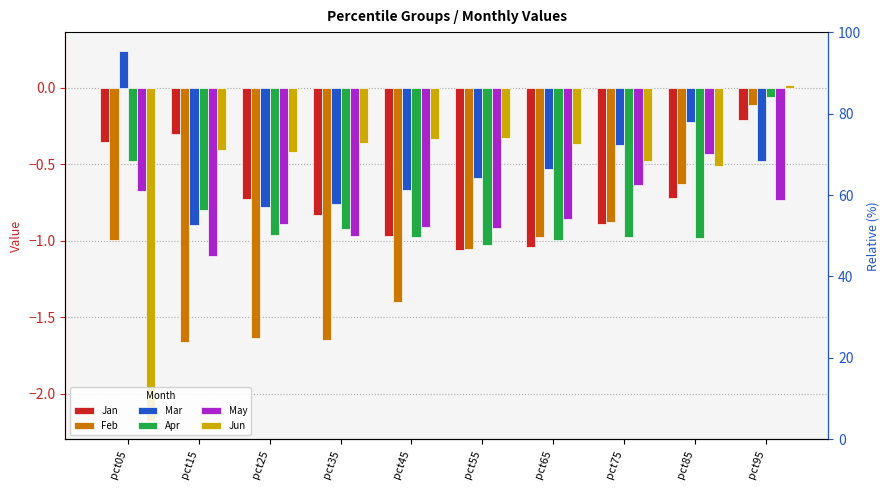

Which category has the highest value in the Feb series?

pct95